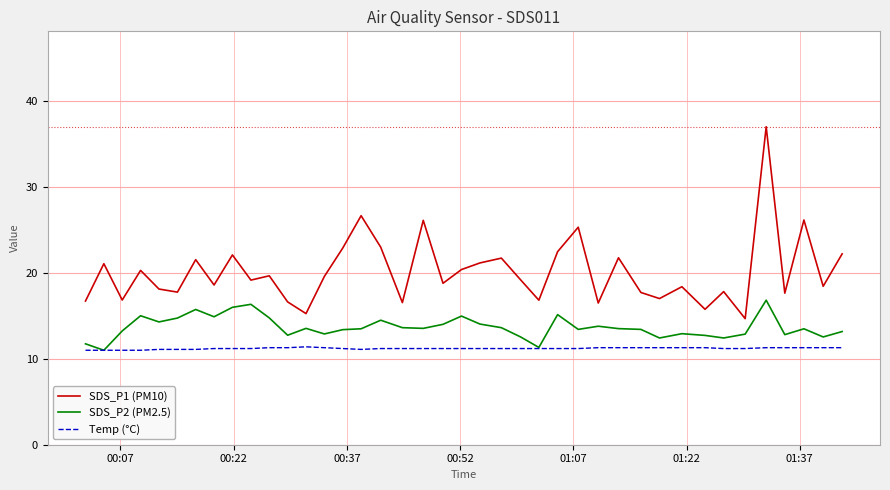

What is the maximum value for Temp (°C)?

11.4